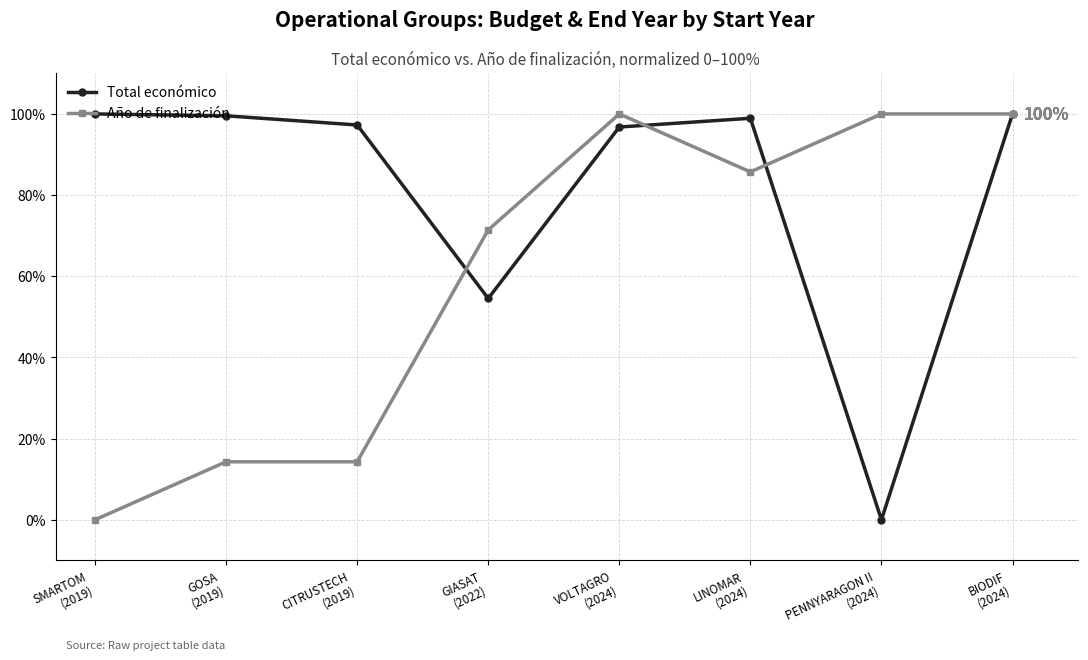

What is the value of the Año de finalización point at the 7th from the left?

100.0